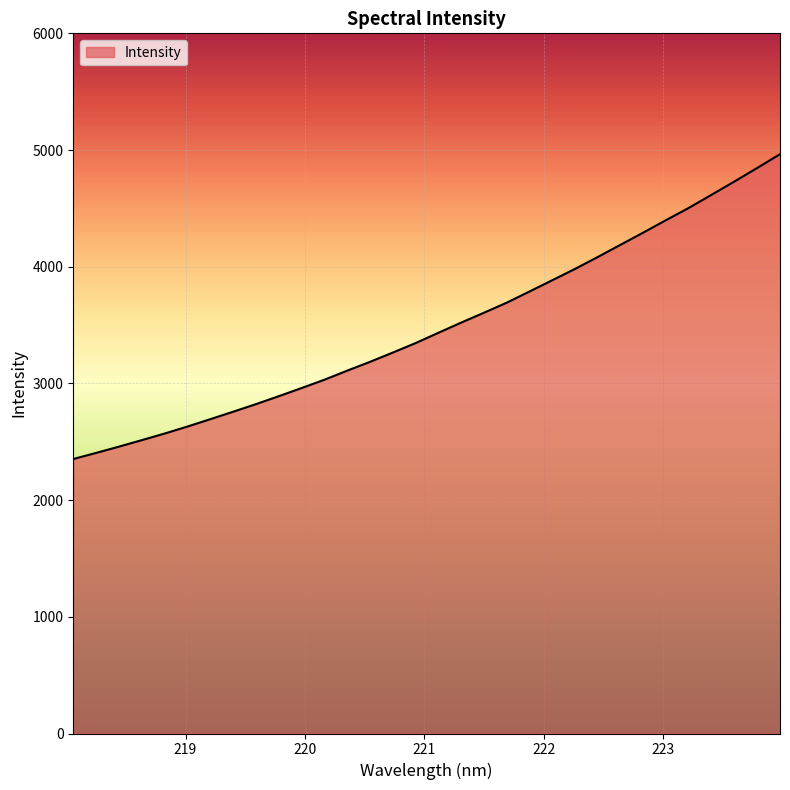

What is the minimum value shown in the chart?

2352.4